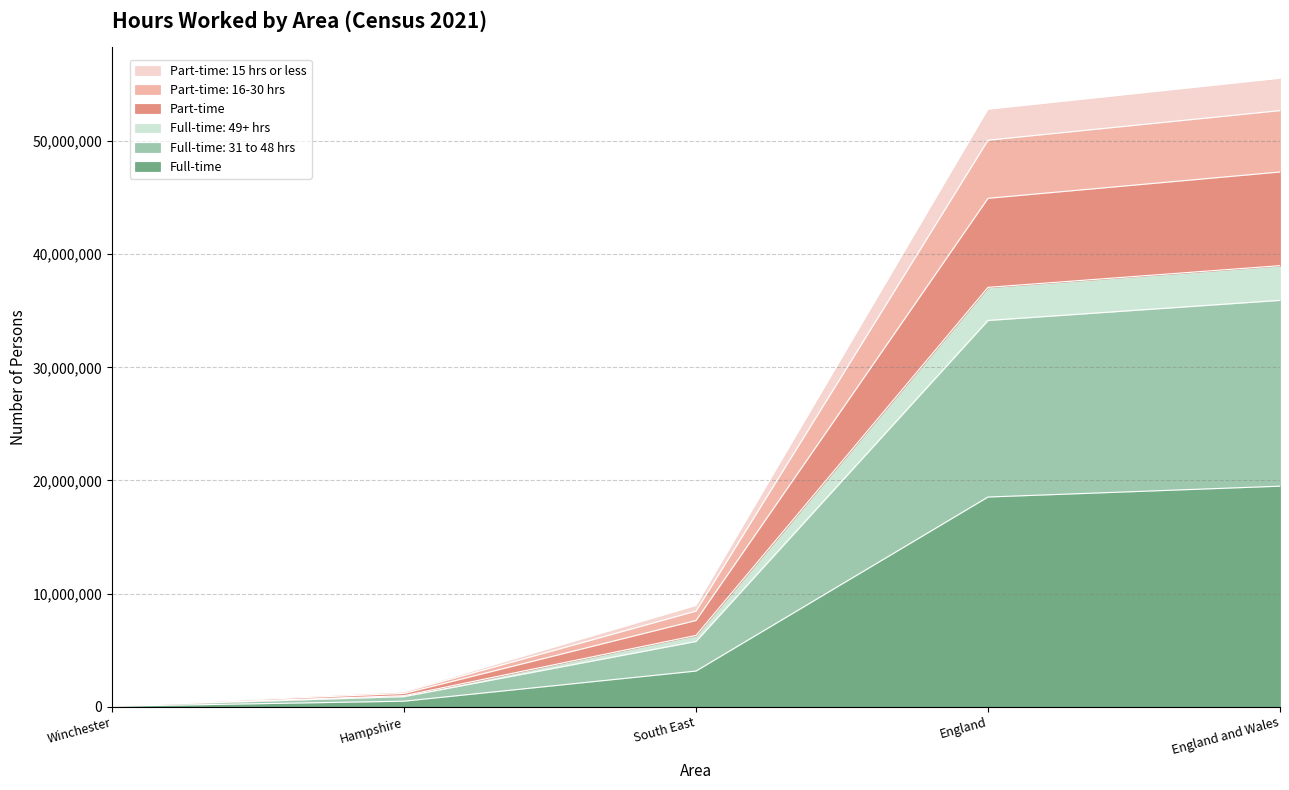

What is the spread (max minus min) of values at Hampshire?

887493